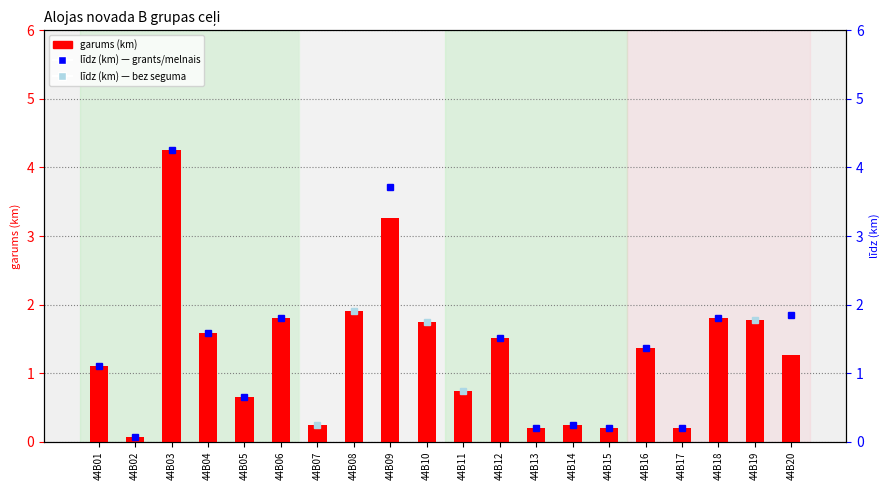

Reading left to right, list all the values displayed in this chart.

44B01=1.1	44B02=0.1	44B03=4.2	44B04=1.6	44B05=0.7	44B06=1.8	44B07=0.2	44B08=1.9	44B09=3.3	44B10=1.7	44B11=0.7	44B12=1.5	44B13=0.2	44B14=0.2	44B15=0.2	44B16=1.4	44B17=0.2	44B18=1.8	44B19=1.8	44B20=1.3